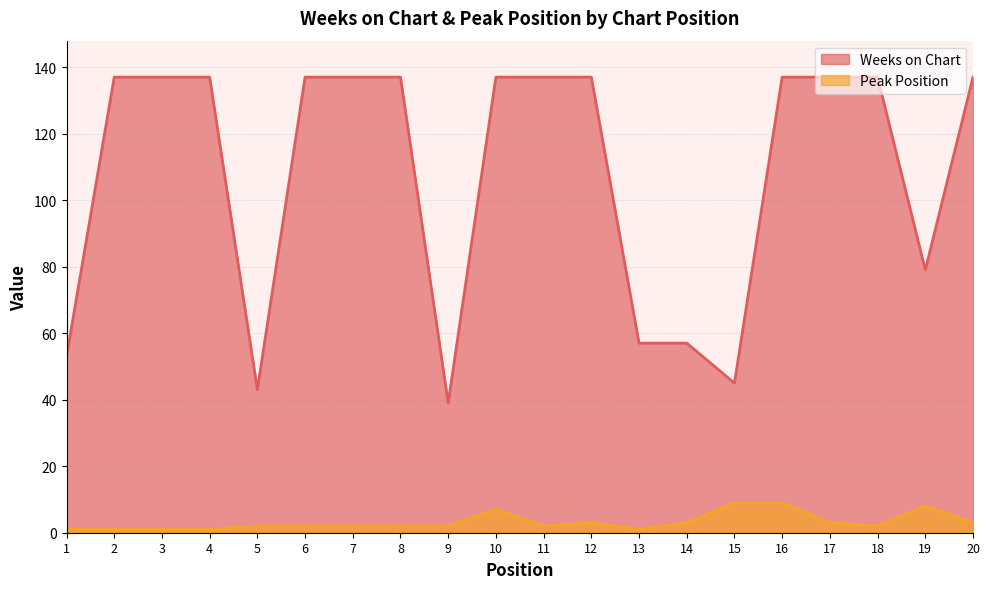

Does the chart display data point markers on the line(s)?

No